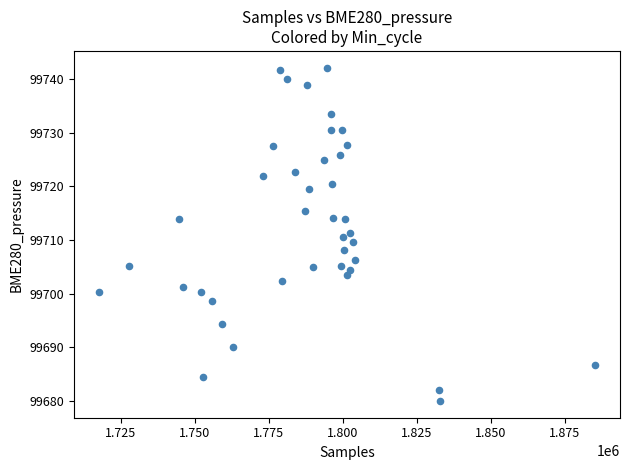

What is the range of Y values (max minus min)?

62.1